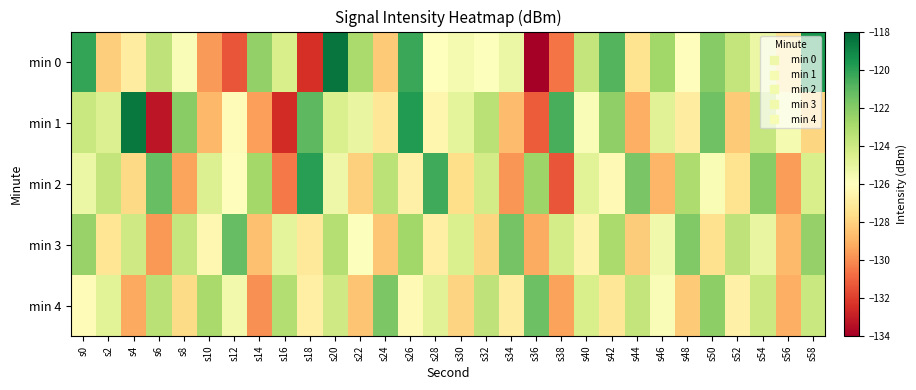

How many distinct data groups are displayed?

5